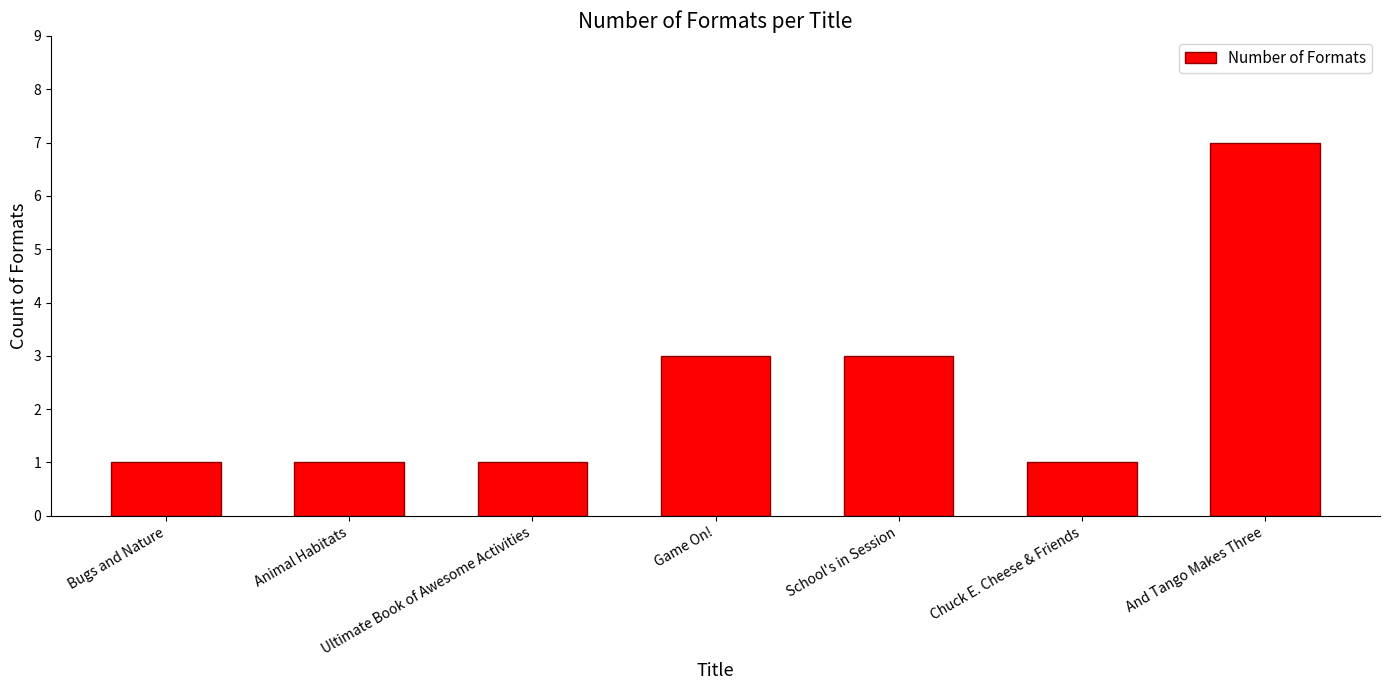

The chart shows a value of 3 at Game On!. True or false?

True